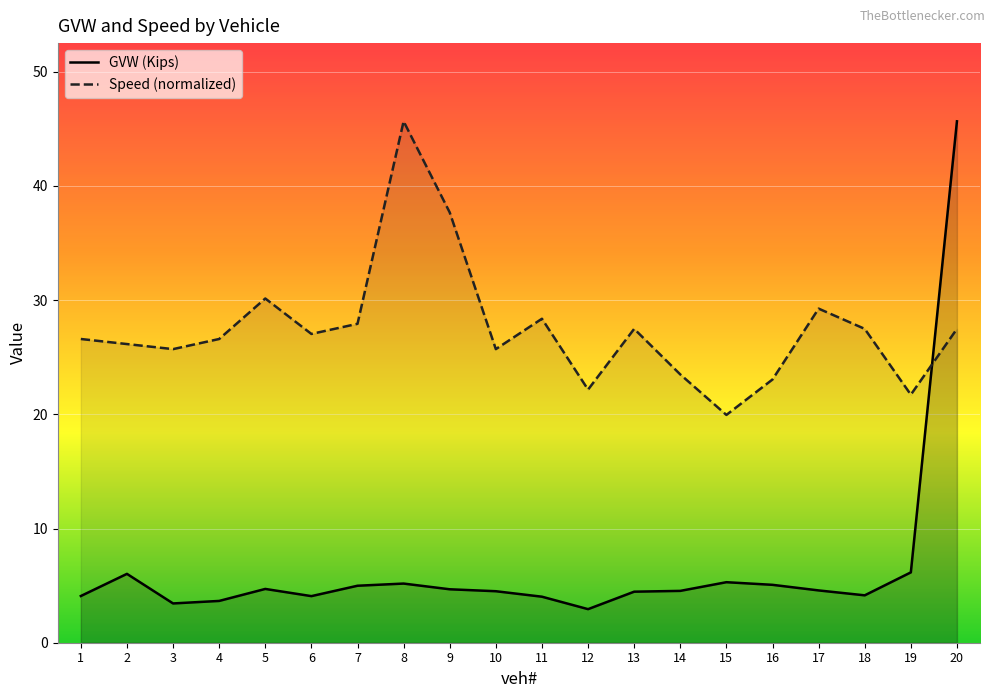

Reading left to right, extract all data points from this chart.

GVW: 4.1	6.0	3.4	3.7	4.7	4.1	5.0	5.2	4.7	4.5	4.0	2.9	4.5	4.5	5.3	5.1	4.6	4.2	6.2	45.7
speed: 26.6	26.2	25.7	26.6	30.1	27.0	27.9	45.7	37.7	25.7	28.4	22.2	27.5	23.5	19.9	23.1	29.3	27.5	21.7	27.5